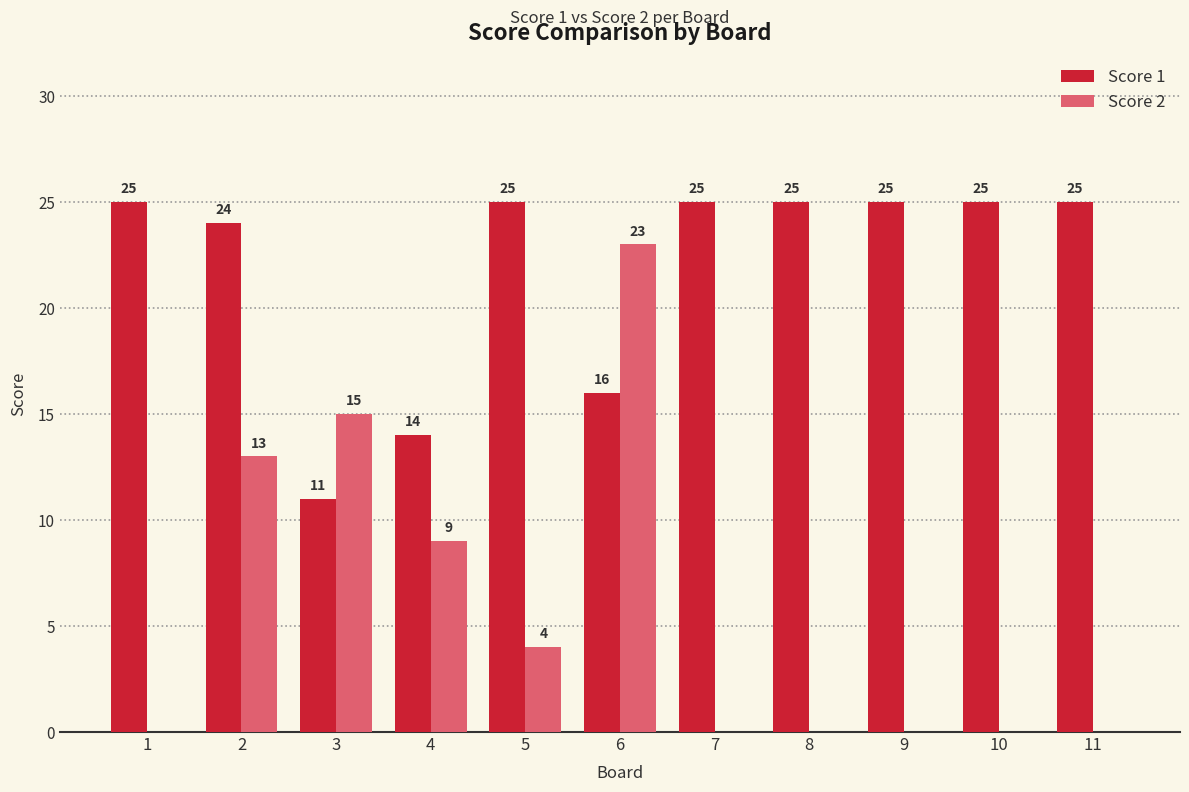

What is the maximum value for Score 2?

23